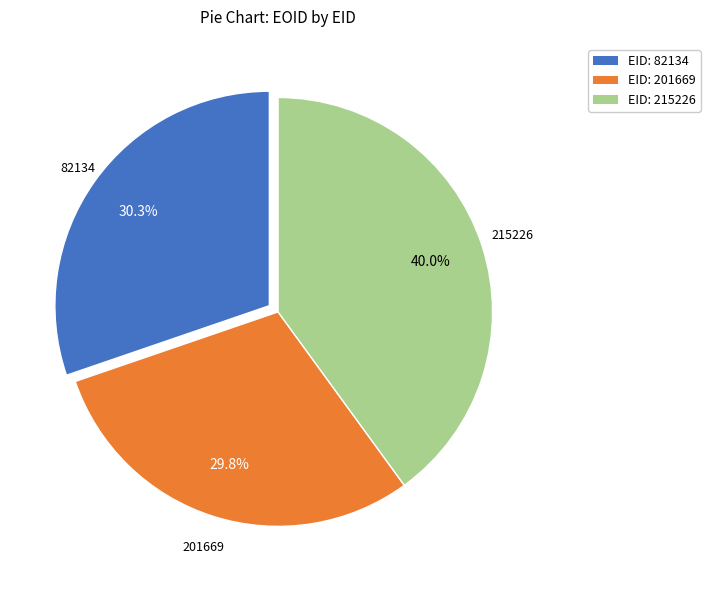

Approximately how many times larger is the value at 82134 compared to 215226?

0.8